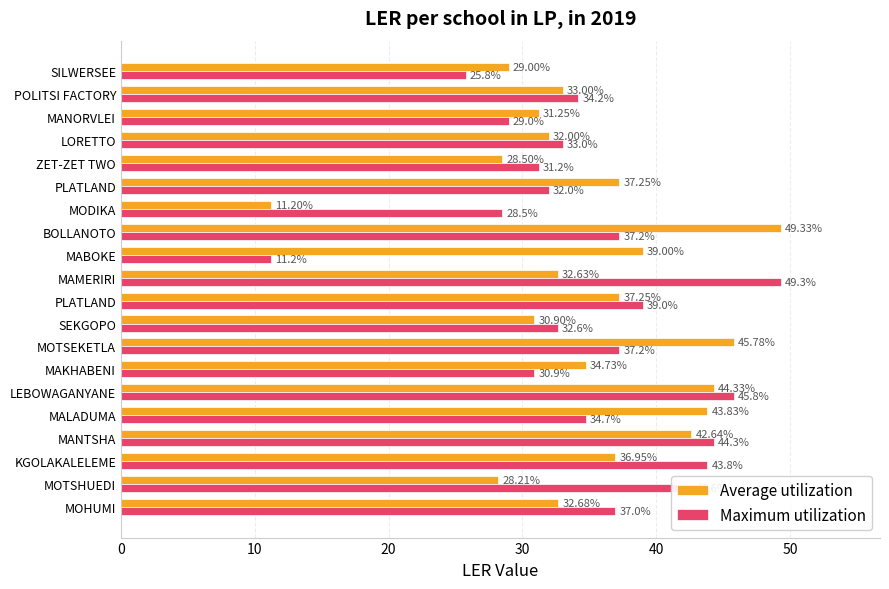

How many data points does each series have?

20